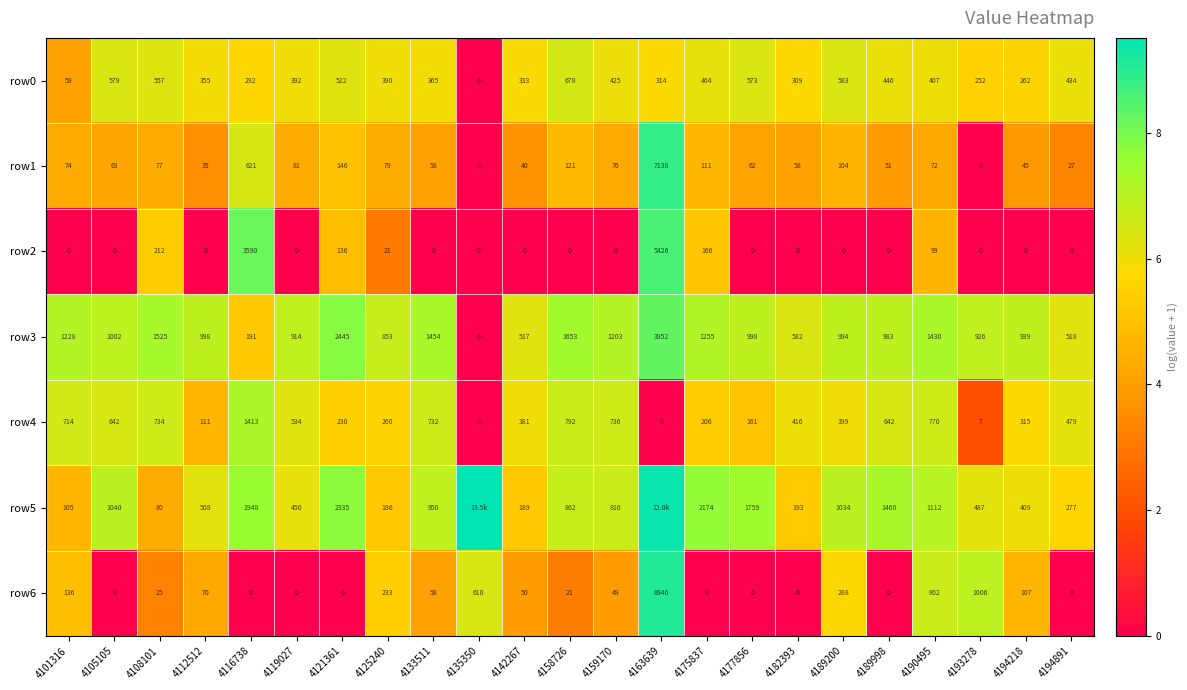

Is the value of row4 at 4182393 greater than the value of row6 at 4190495?

No